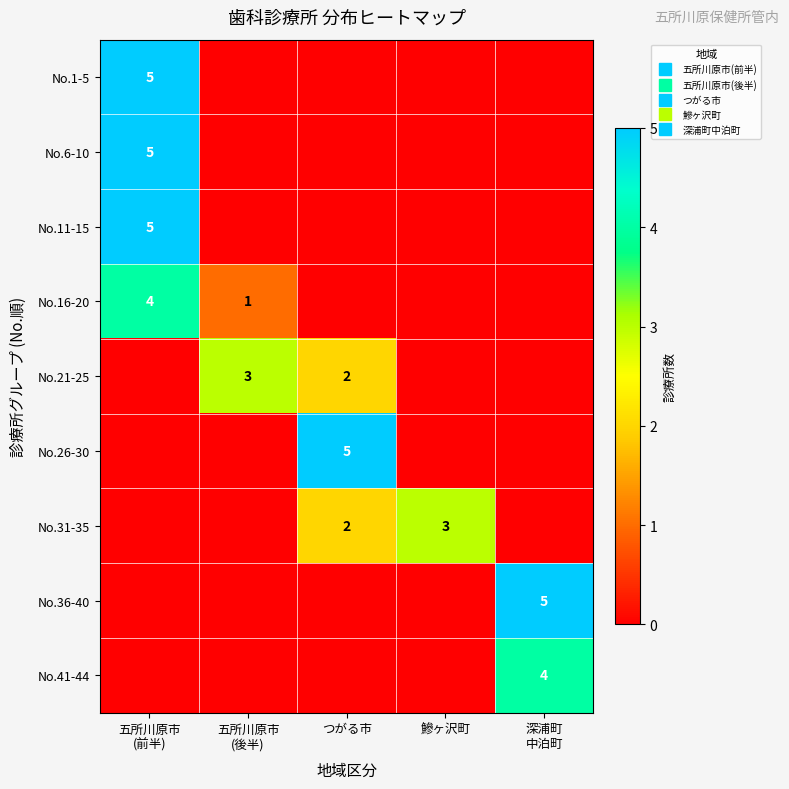

Which category has the highest value across all series?

五所川原市
(前半)